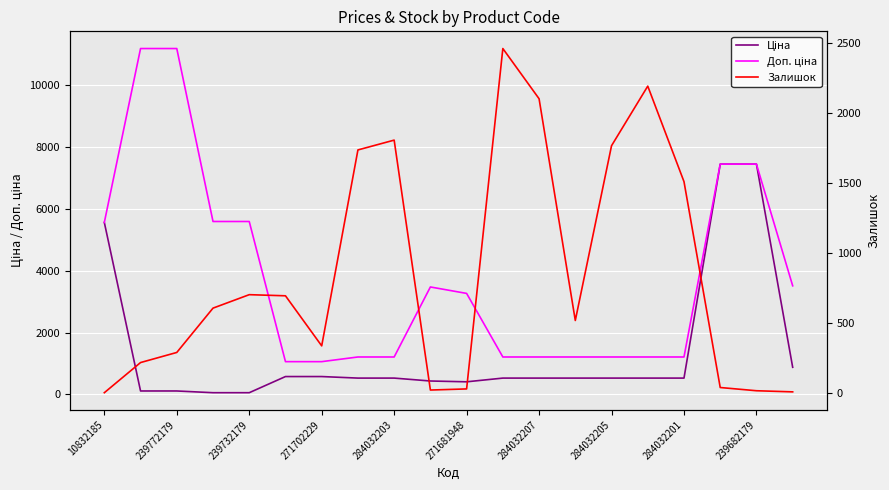

The value of Ціна at 239682179 is 157.2. True or false?

False